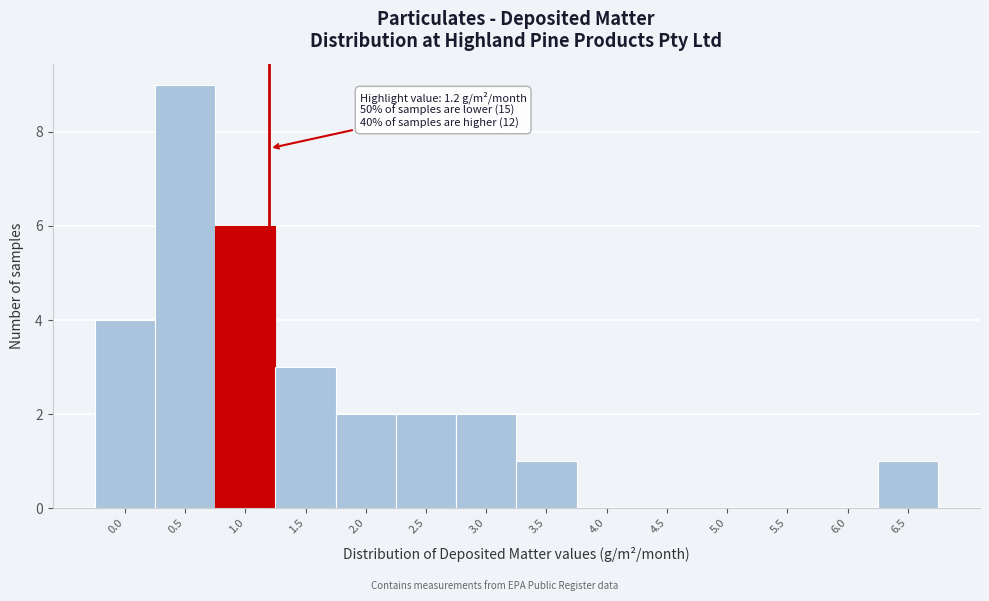

Reading left to right, list all the values displayed in this chart.

0.0=4	0.5=9	1.0=6	1.5=3	2.0=2	2.5=2	3.0=2	3.5=1	4.0=0	4.5=0	5.0=0	5.5=0	6.0=0	6.5=1